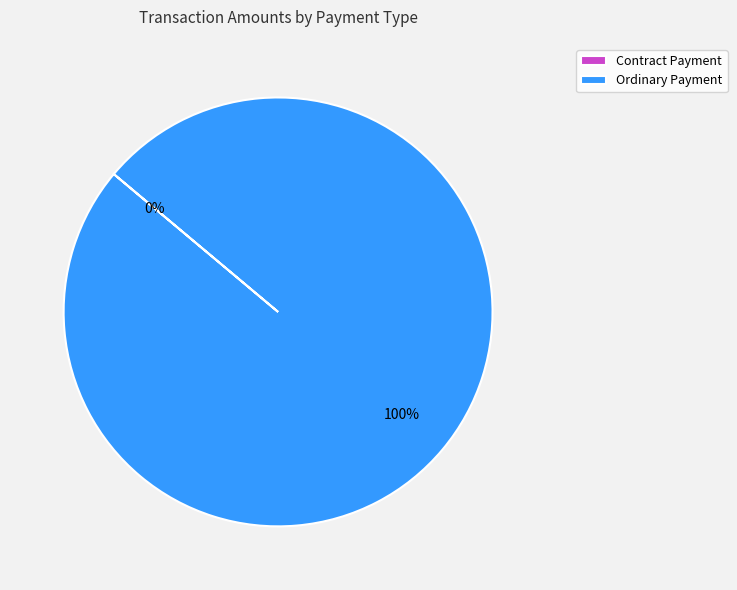

Between Contract Payment and Ordinary Payment, which is larger?

Ordinary Payment